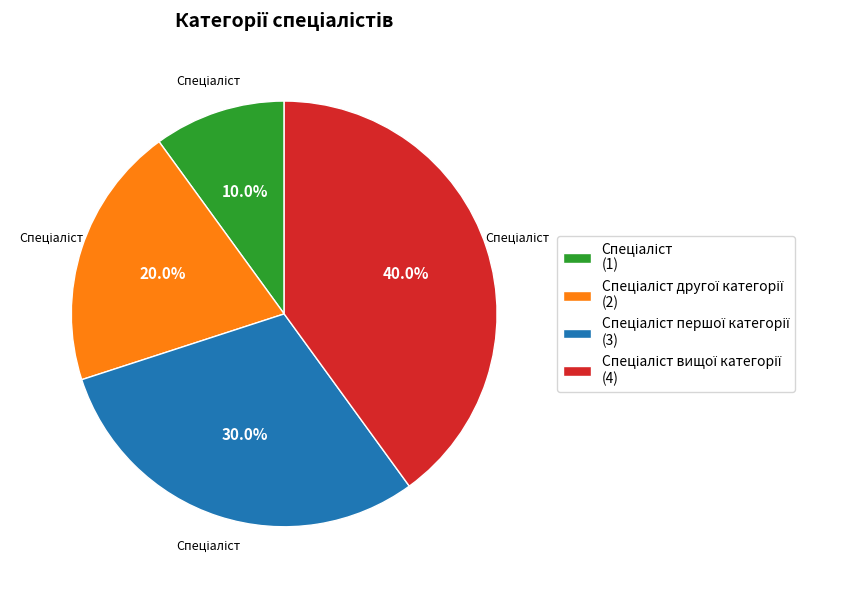

Is there any slice that represents more than half of the pie?

No